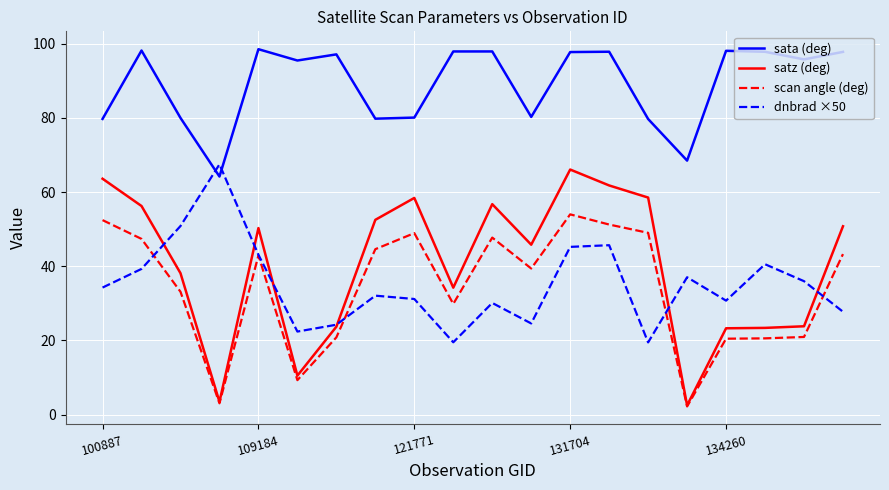

What is the difference between the maximum and minimum values in the scan angle (deg) series?

51.8